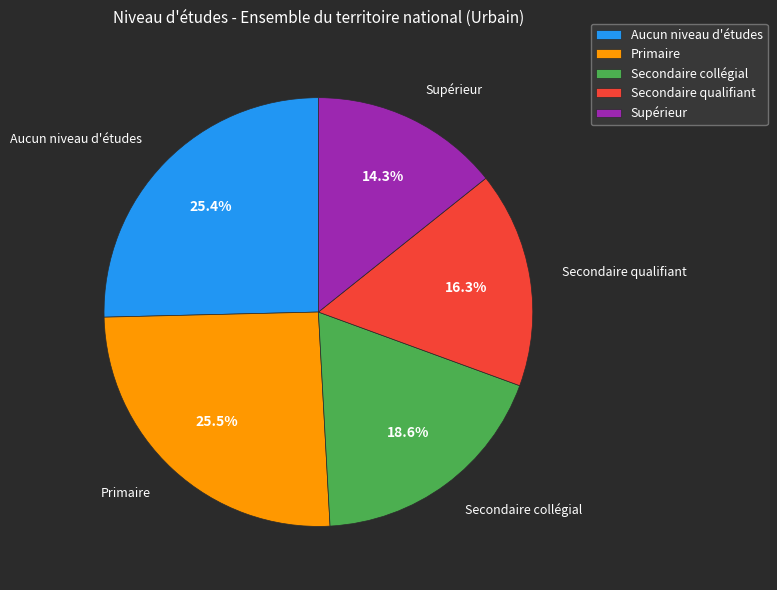

What is the smallest slice in the pie chart?

Supérieur